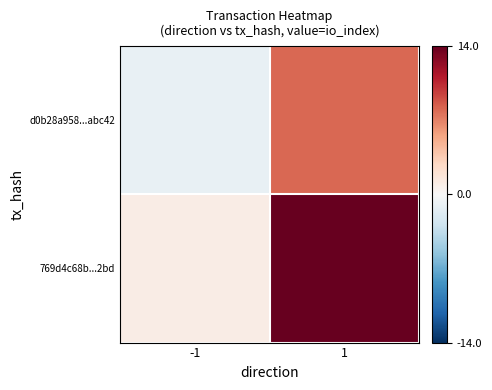

At how many categories does at least one series exceed 10?

1